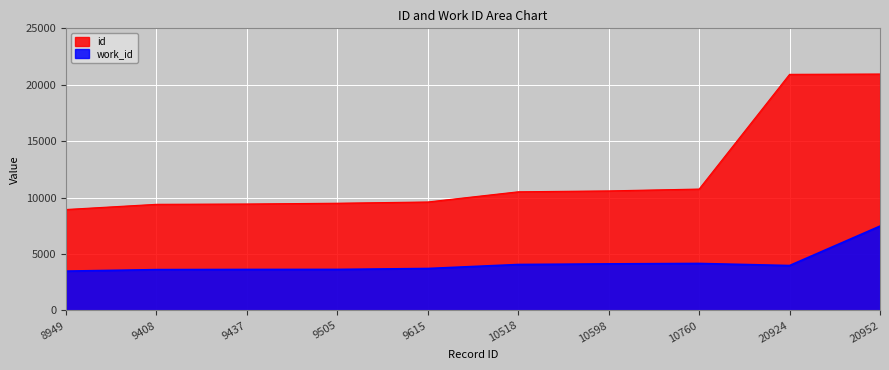

What are all the series names shown in the legend?

id, work_id